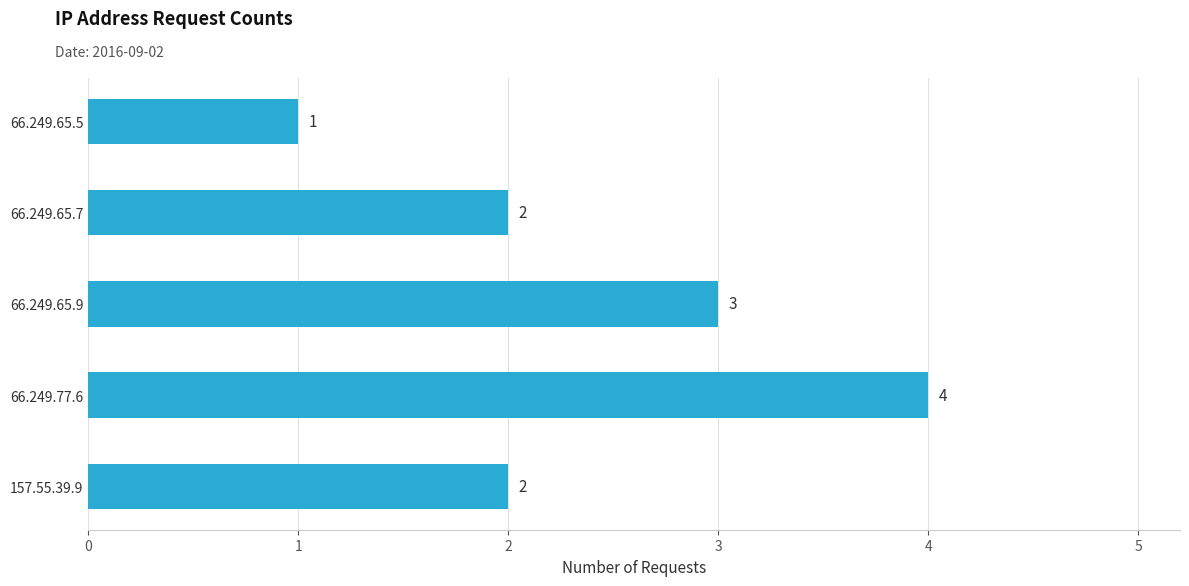

What is the ratio of the value at 66.249.65.7 to the value at 66.249.65.9?

0.7